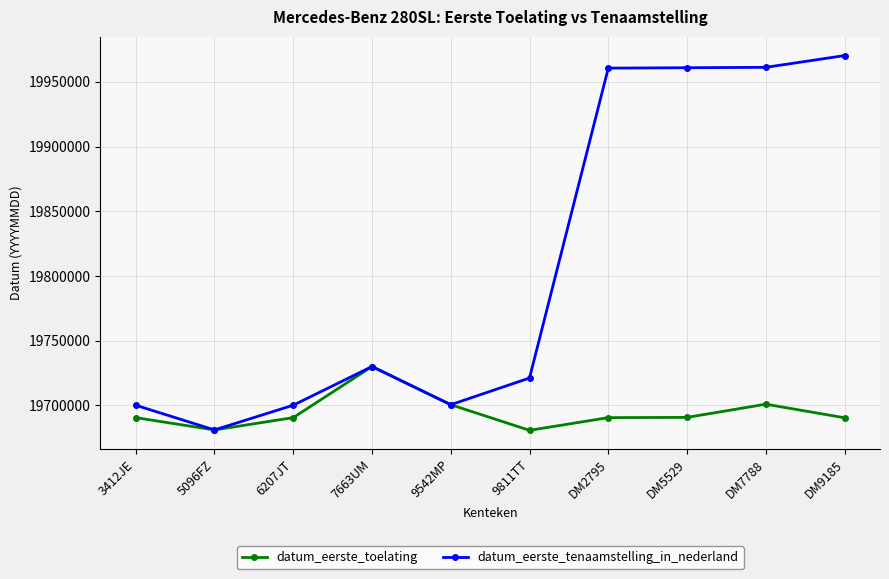

Between 6207JT and DM2795, which series saw the biggest shift?

datum_eerste_tenaamstelling_in_nederland